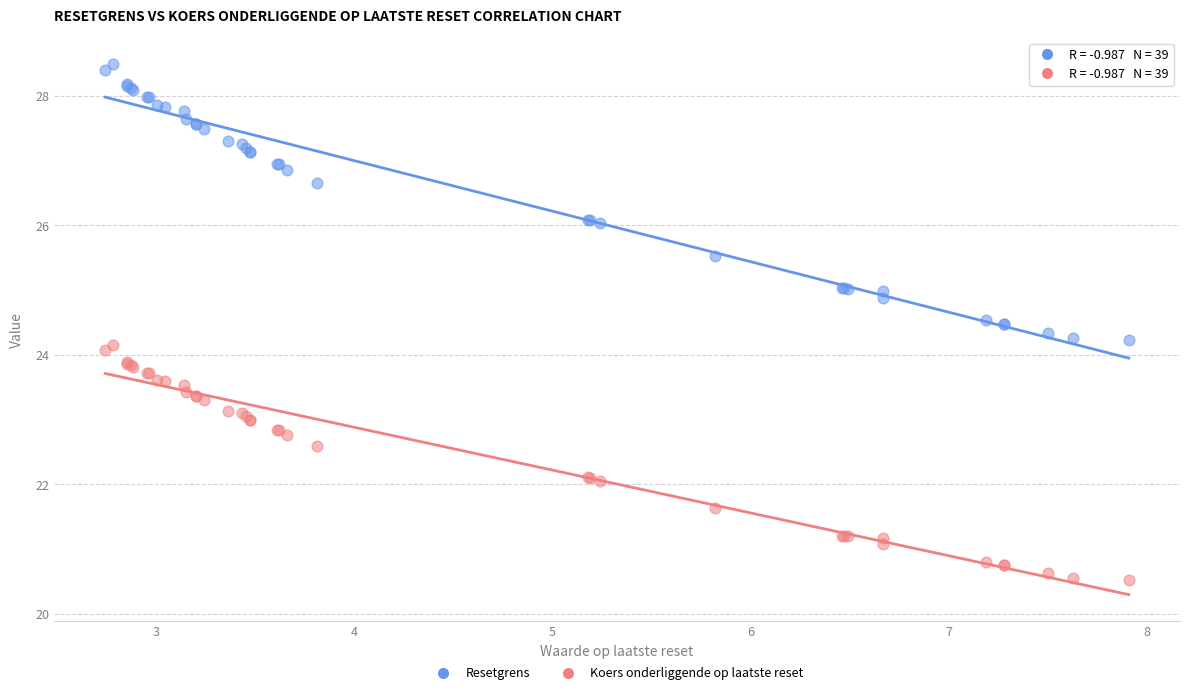

Which series reaches the minimum Y coordinate?

Koers onderliggende op laatste reset